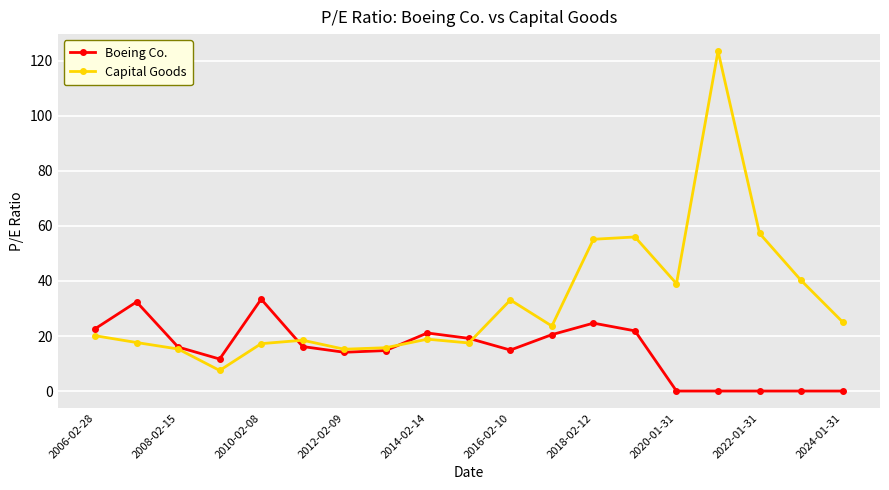

Which series has the largest total across all categories?

Capital Goods